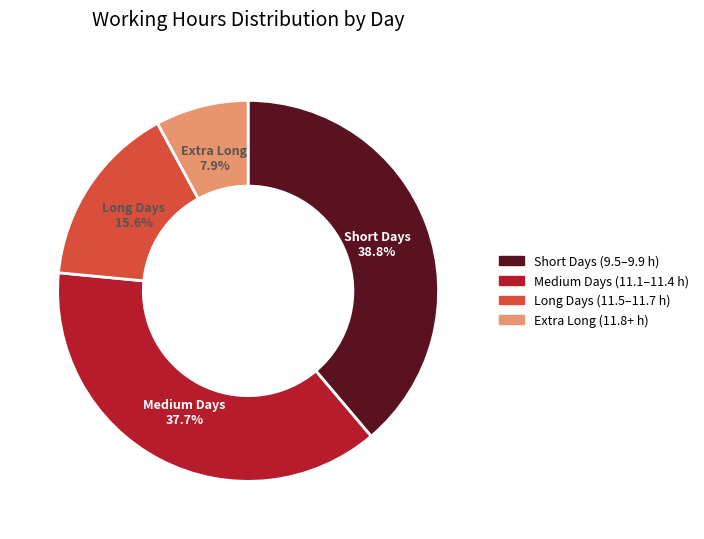

Does any single category account for the majority?

No